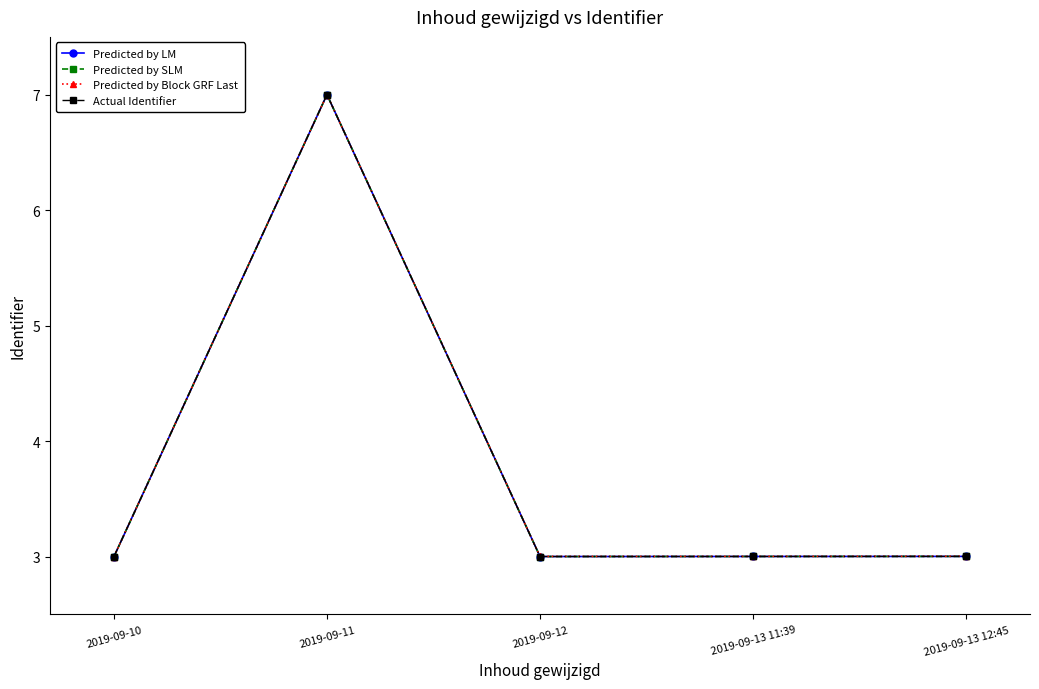

Reading right to left, extract all data points from this chart.

Predicted by LM: 2019-09-13 12:45=3.0	2019-09-13 11:39=3.0	2019-09-12=3.0	2019-09-11=7.0	2019-09-10=3.0
Predicted by SLM: 2019-09-13 12:45=3.0	2019-09-13 11:39=3.0	2019-09-12=3.0	2019-09-11=7.0	2019-09-10=3.0
Predicted by Block GRF Last: 2019-09-13 12:45=3.0	2019-09-13 11:39=3.0	2019-09-12=3.0	2019-09-11=7.0	2019-09-10=3.0
Actual Identifier: 2019-09-13 12:45=3.0	2019-09-13 11:39=3.0	2019-09-12=3.0	2019-09-11=7.0	2019-09-10=3.0